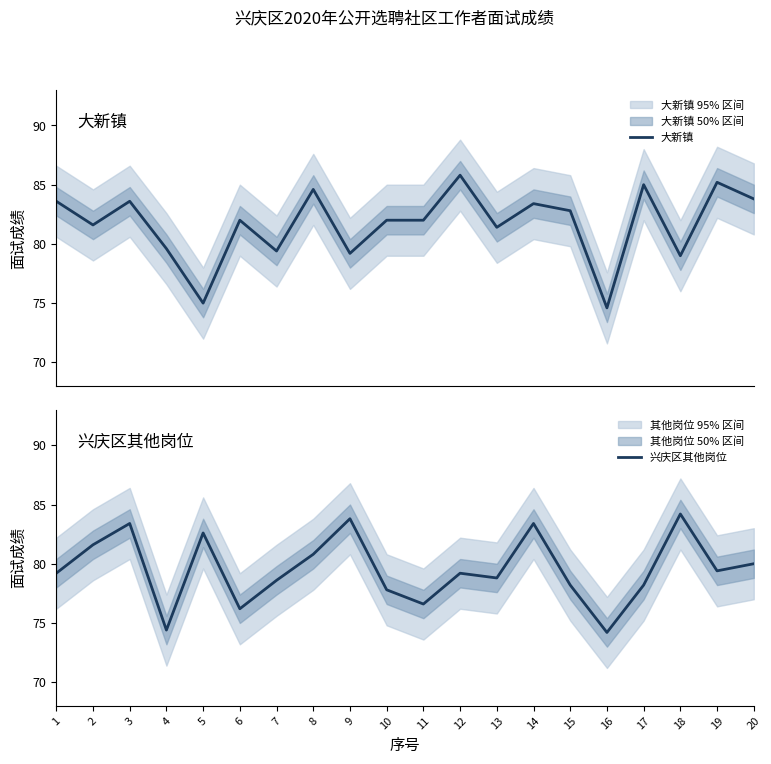

True or false: 兴庆区其他岗位 and 大新镇 intersect in this chart.

True